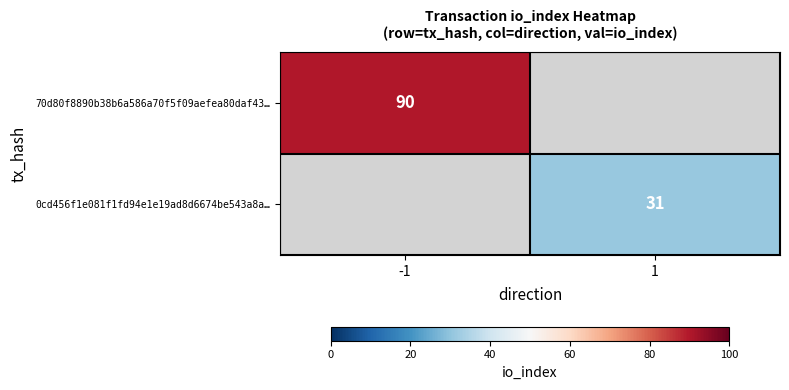

The 0cd456f1e081f1fd94e1e19ad8d6674be543a8a… series shows 31 at 1. True or false?

True